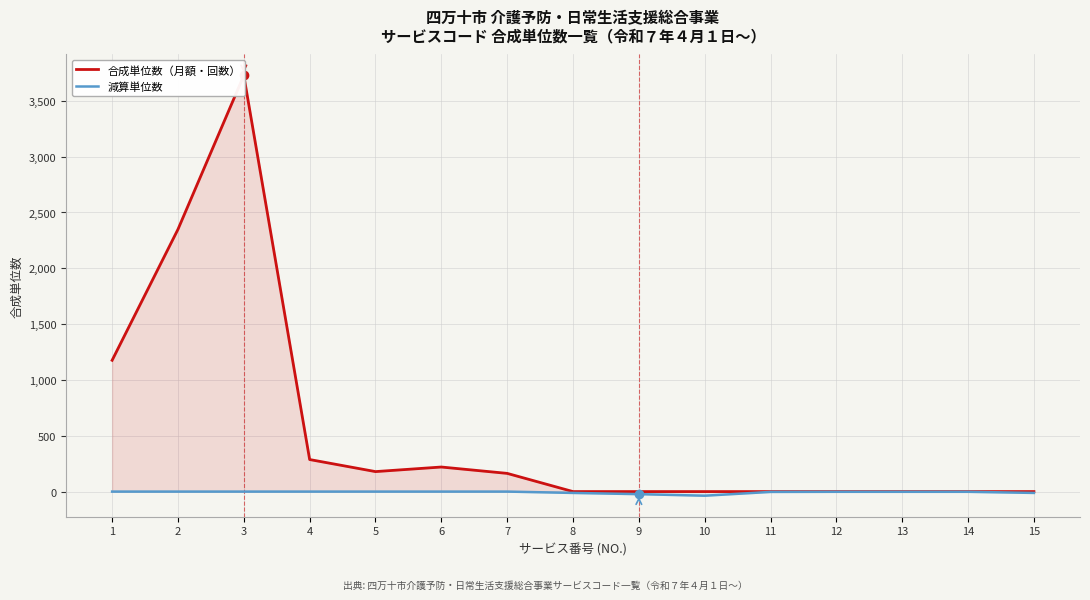

What is the total value across all series at 7?

163